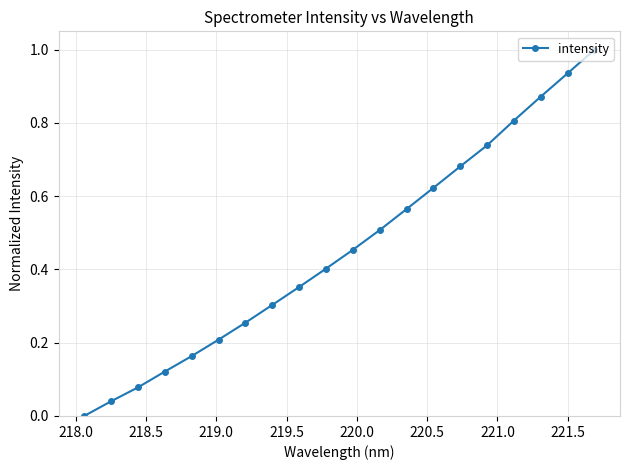

How many distinct data groups are displayed?

1